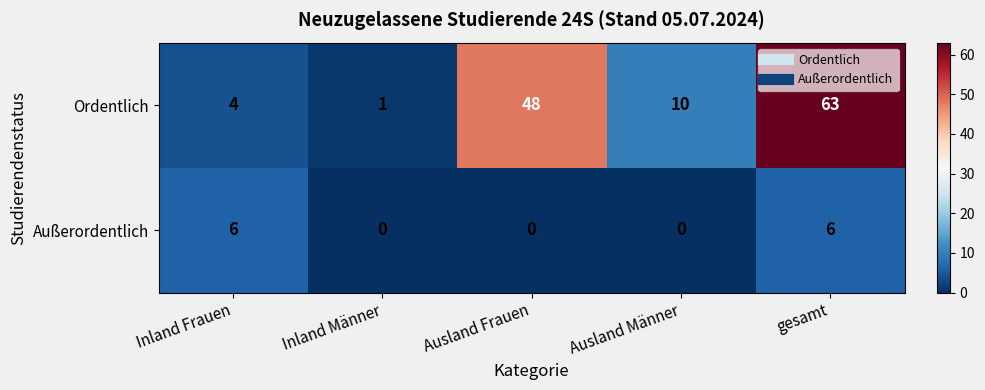

Which series has the largest range (max minus min)?

Ordentlich